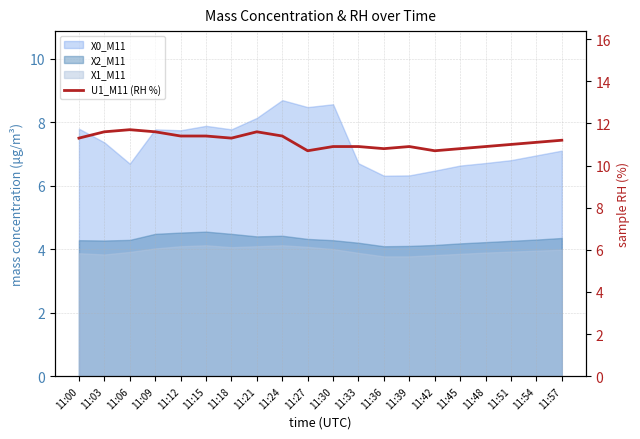

At which category does the data reach its first local valley?

11:18